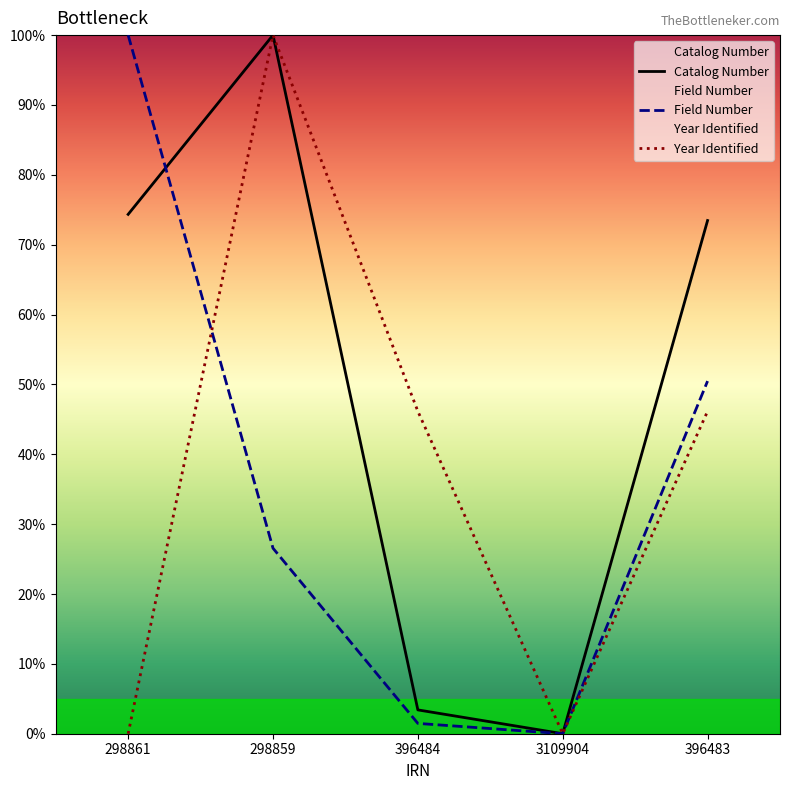

Reading right to left, transcribe all the data shown in this chart.

Catalog Number: 396483=73.5	3109904=0.0	396484=3.4	298859=100.0	298861=74.3
Field Number: 396483=50.5	3109904=0.0	396484=1.5	298859=26.6	298861=100.0
Year Identified: 396483=46.2	3109904=0.0	396484=46.2	298859=100.0	298861=0.0